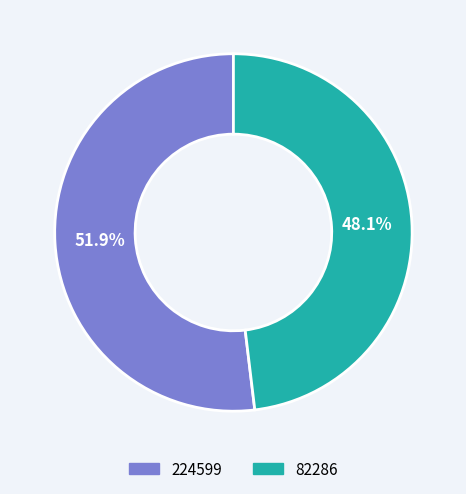

Approximately how many times larger is the value at 224599 compared to 82286?

1.1